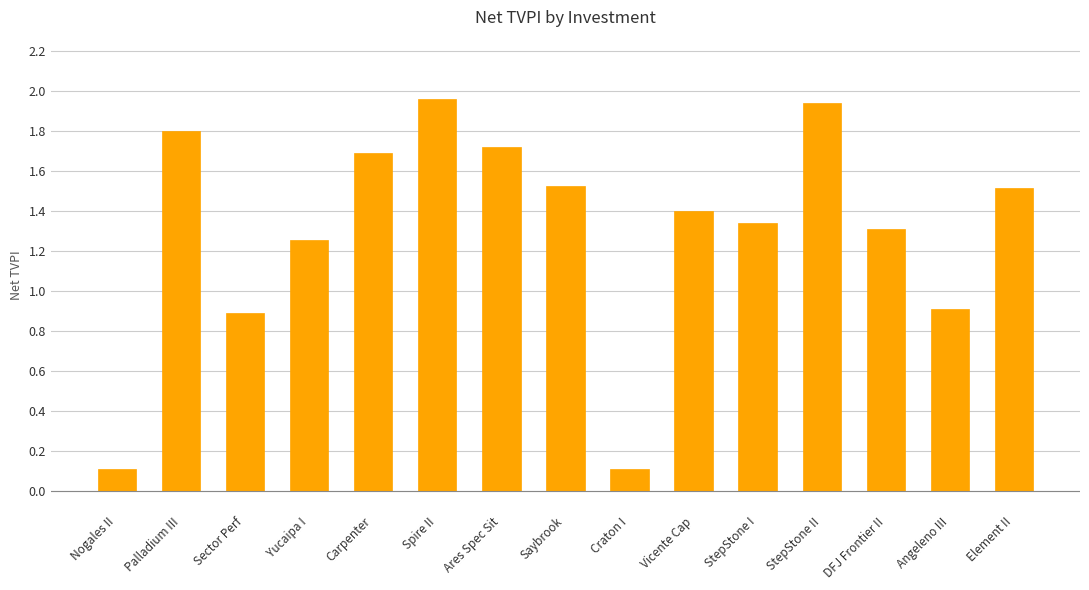

What is the difference between the second highest and second lowest values?

1.8